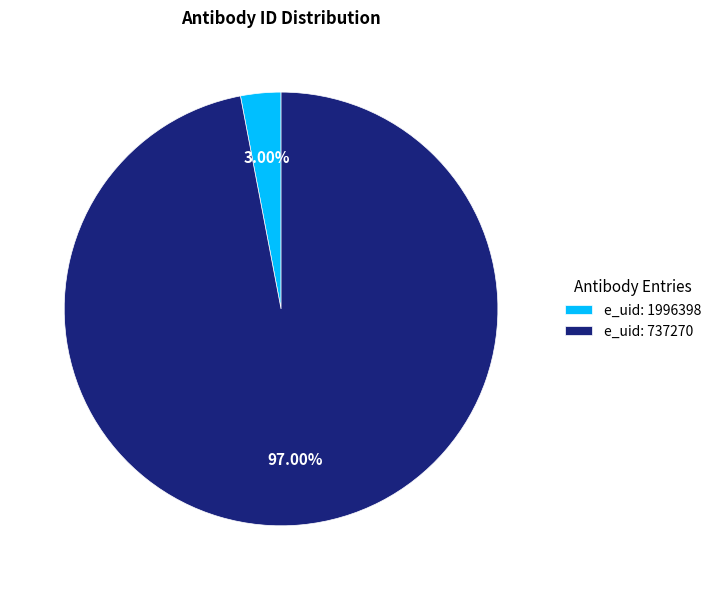

Rank the categories by value from highest to lowest.

e_uid: 737270, e_uid: 1996398